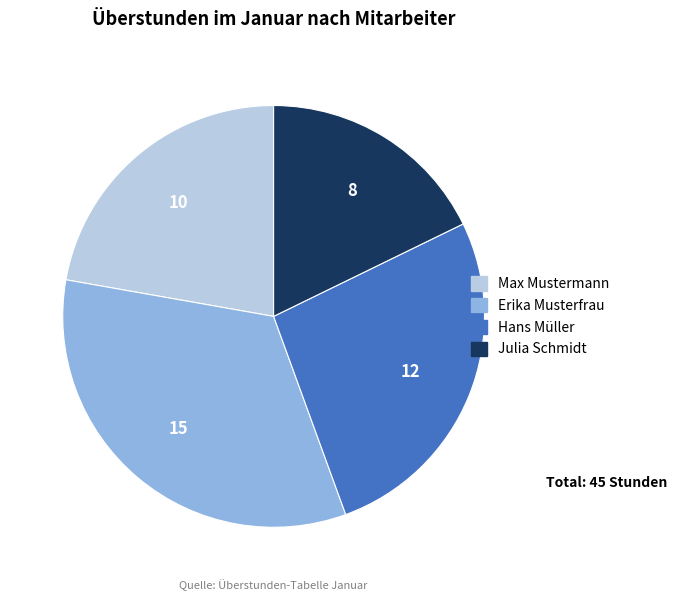

Which slice is the smallest?

Julia Schmidt